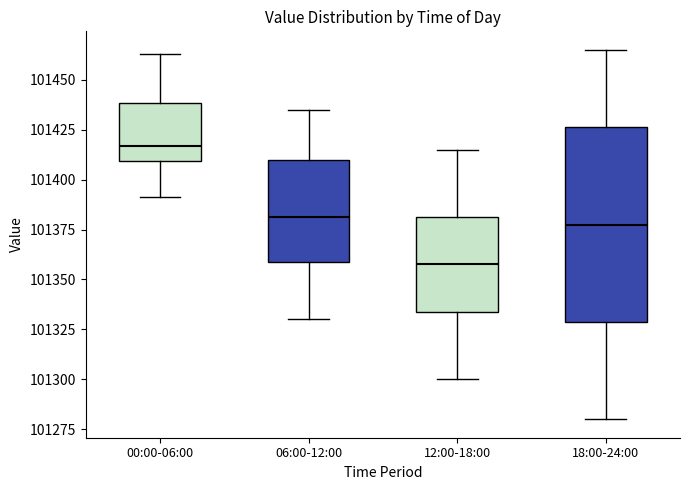

Where does the lower whisker of the box for 18:00-24:00 end on the y-axis? The values are not printed on the chart, so give them approximately, as read against the axis.

101280